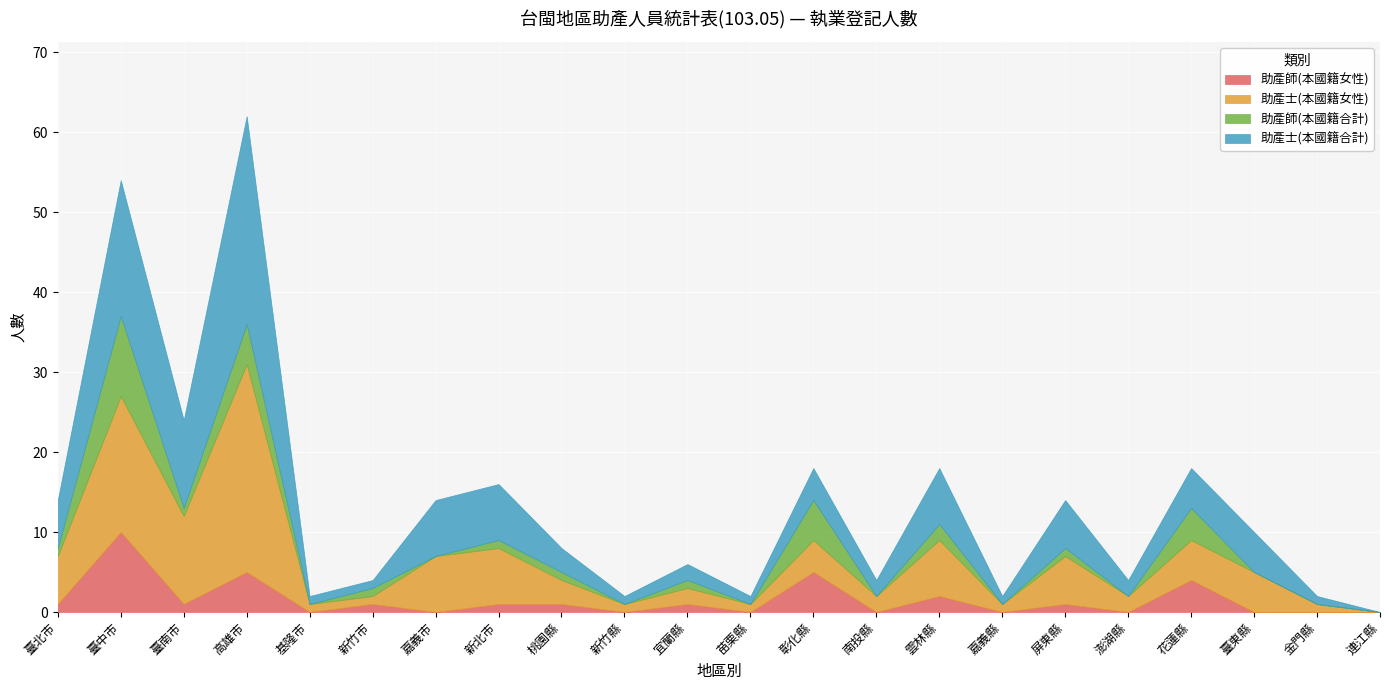

What are all the series names shown in the legend?

助產師(本國籍女性), 助產士(本國籍女性), 助產師(本國籍合計), 助產士(本國籍合計)